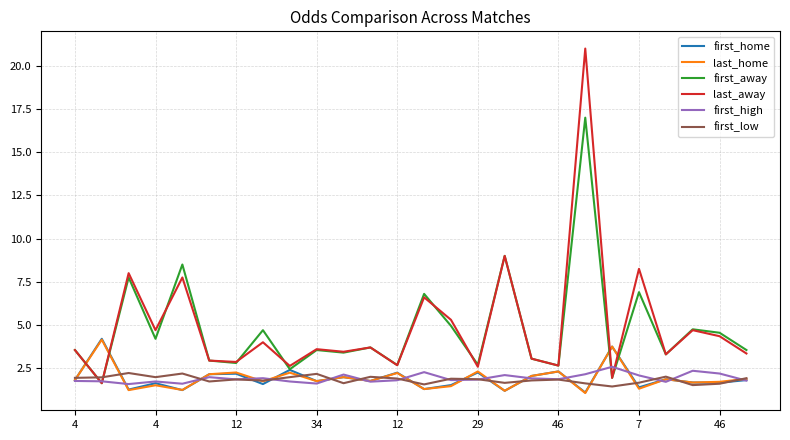

Is this an area chart (filled region under the line)?

No